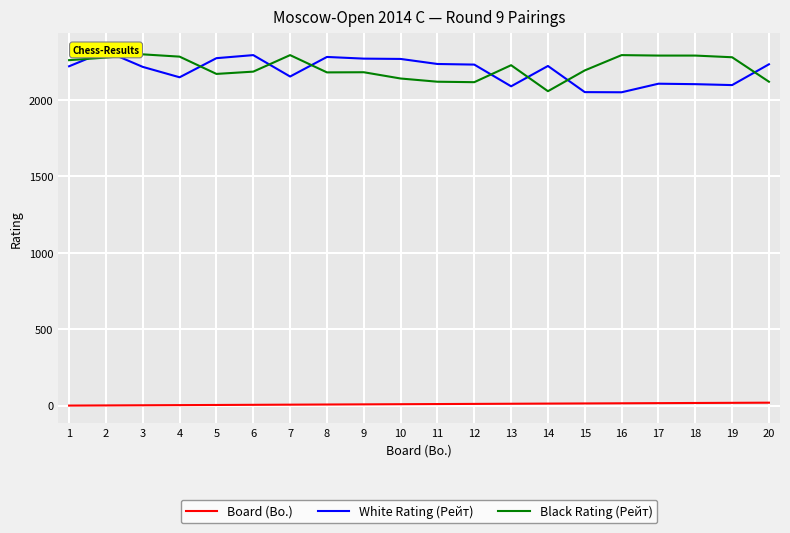

Reading left to right, what are all the values shown in this chart?

Board (Bo.): 1	2	3	4	5	6	7	8	9	10	11	12	13	14	15	16	17	18	19	20
White Rating (Рейт): 2220	2319	2216	2148	2273	2293	2153	2281	2270	2268	2235	2231	2089	2222	2051	2050	2106	2103	2097	2233
Black Rating (Рейт): 2260	2277	2298	2283	2170	2185	2293	2180	2181	2140	2119	2116	2227	2057	2193	2293	2290	2290	2279	2119